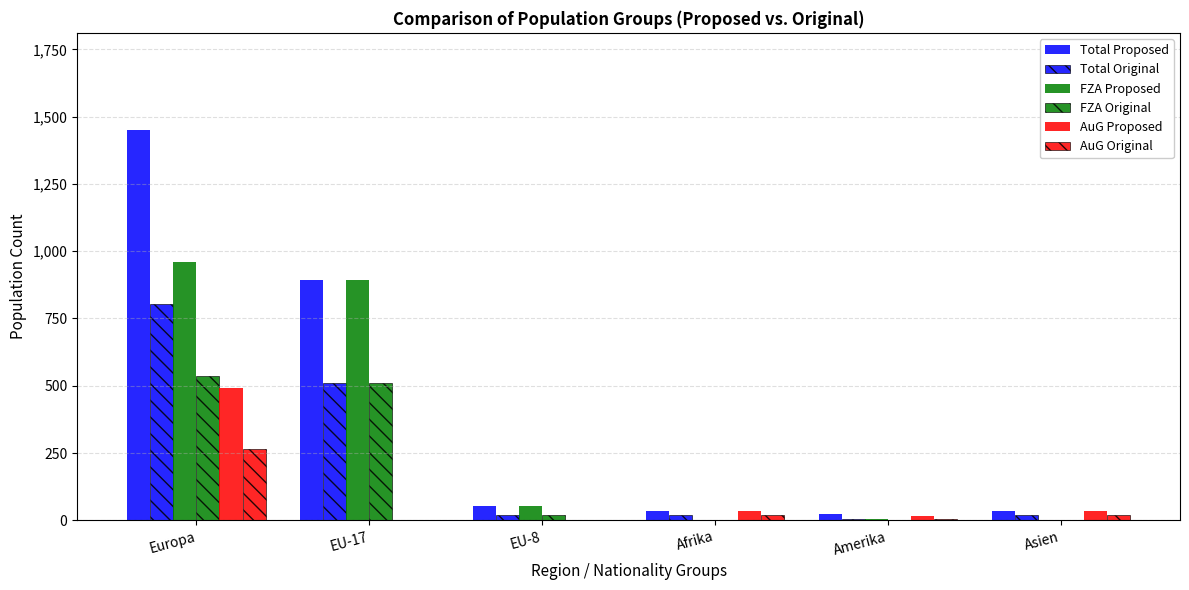

How many data points does each series have?

6